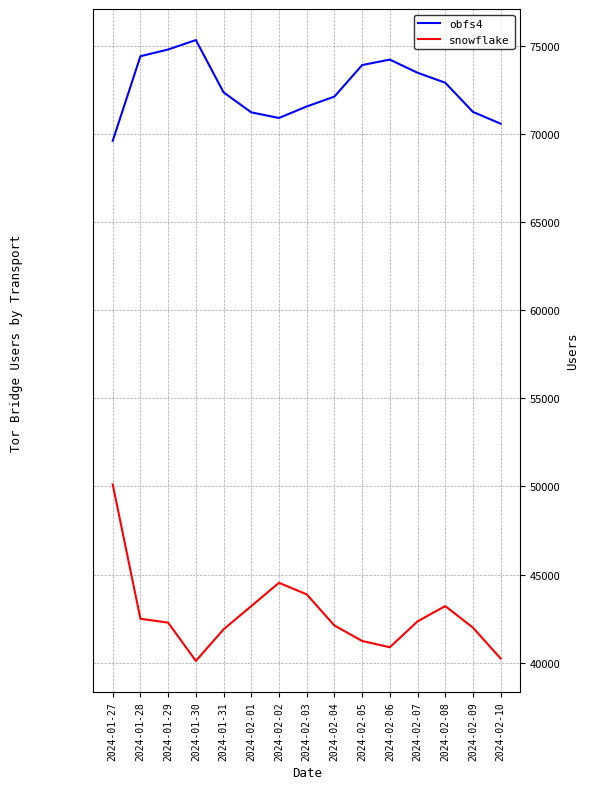

True or false: obfs4 and snowflake cross at least once.

False